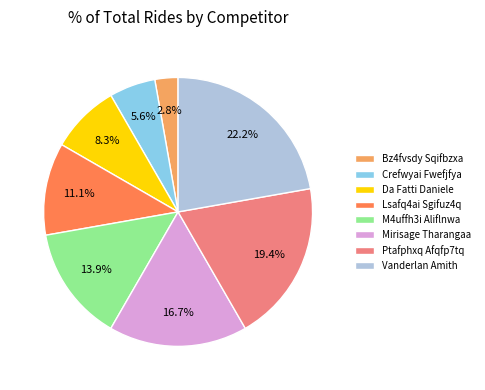

Combined, do Da Fatti Daniele and Crefwyai Fwefjfya account for over 50%?

No